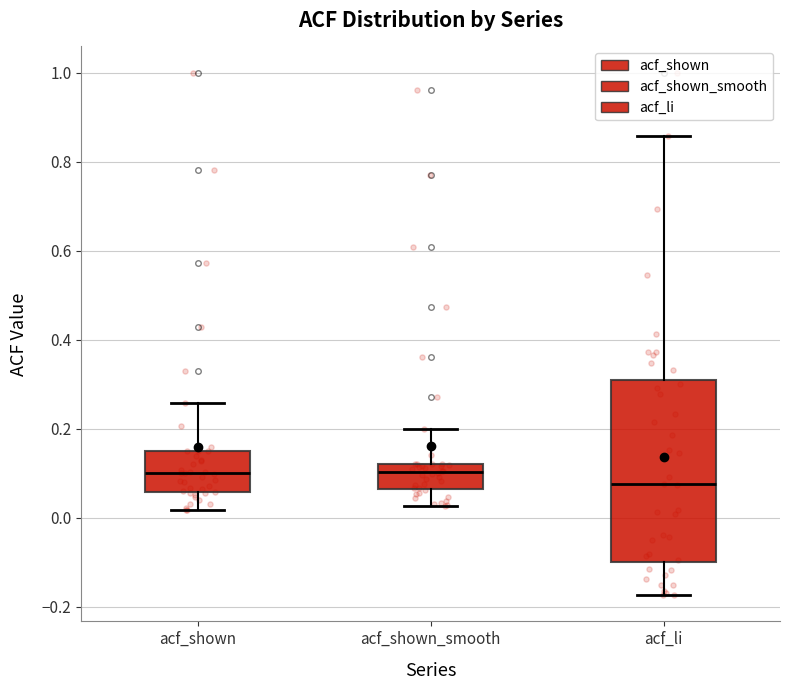

Which box's median line is the lowest?

acf_li